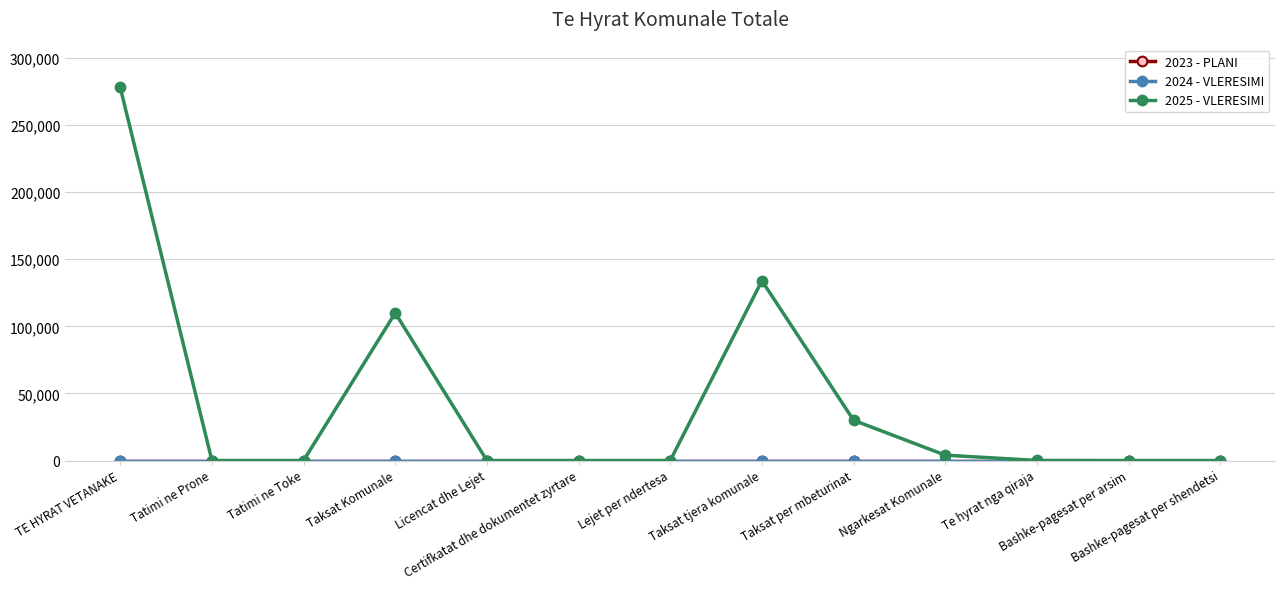

Is this an area chart (filled region under the line)?

No